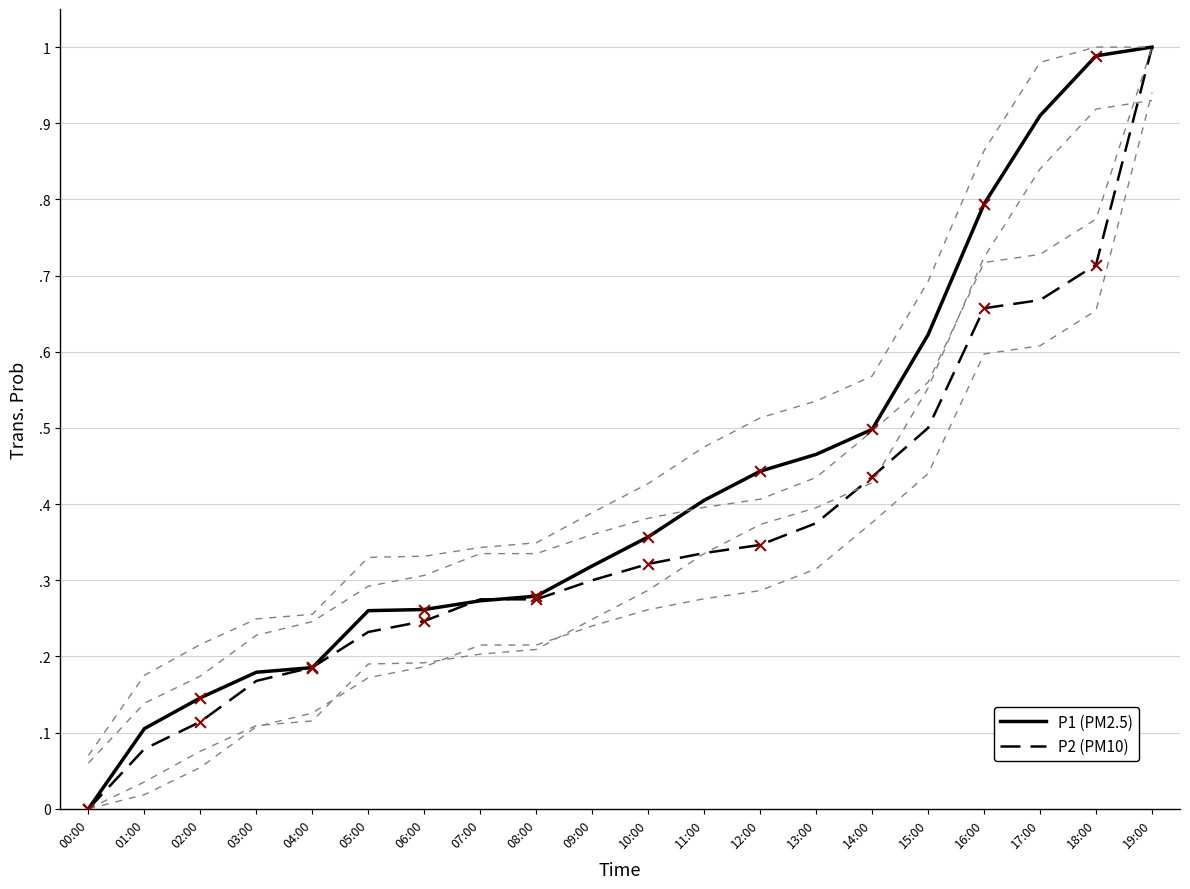

At how many categories does at least one series exceed 0?

19